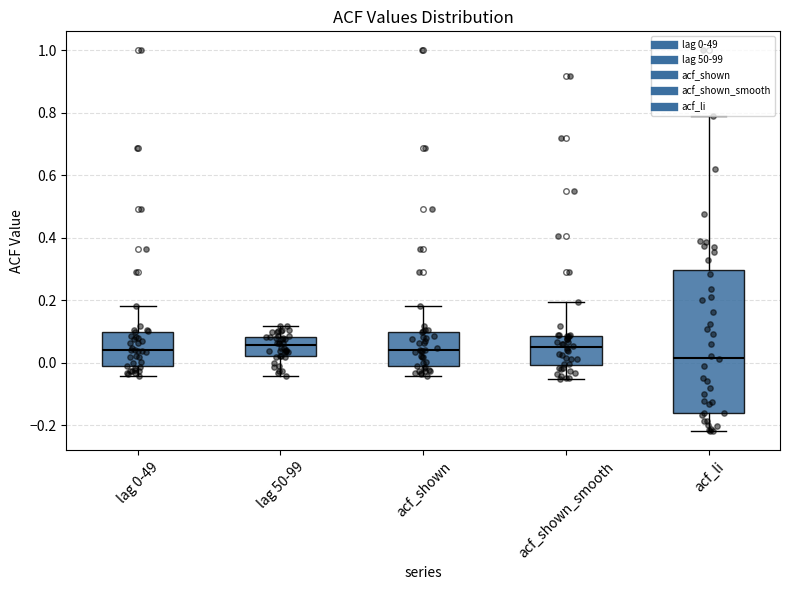

Comparing the boxes themselves (not the whiskers), which one is the tallest?

acf_li